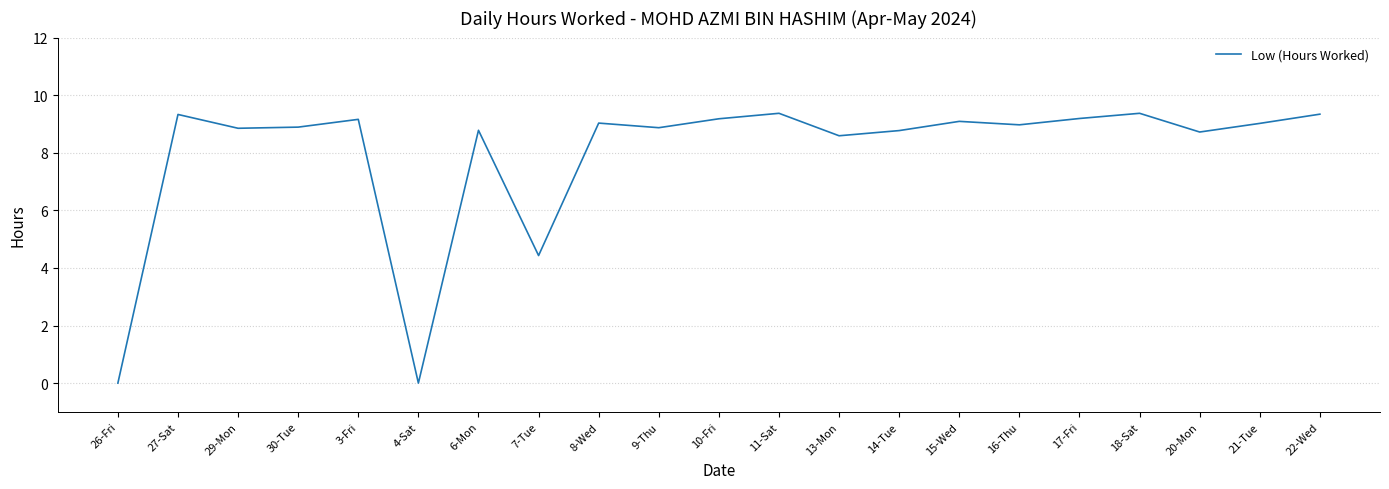

What position from the left is 11-Sat?

12